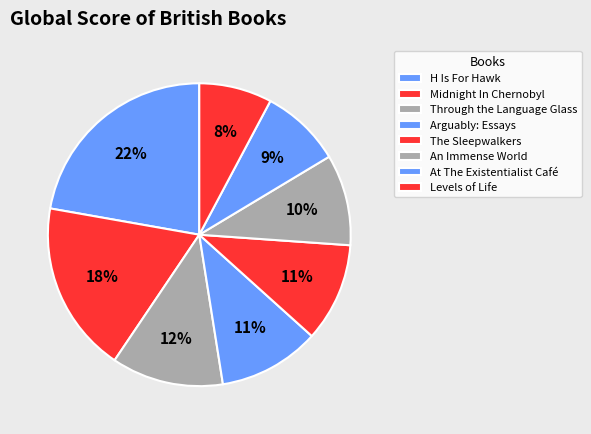

How many slices are in this pie chart?

8